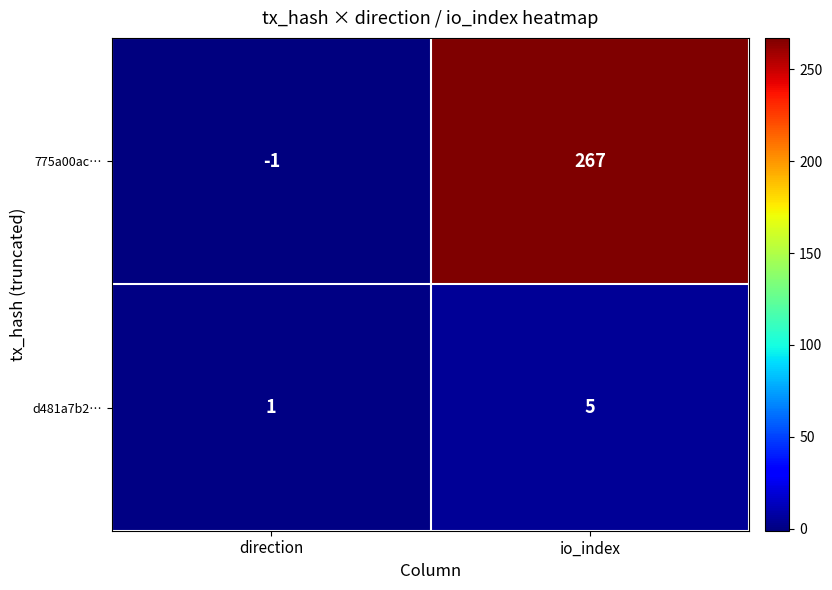

What is the total value across all series at io_index?

272